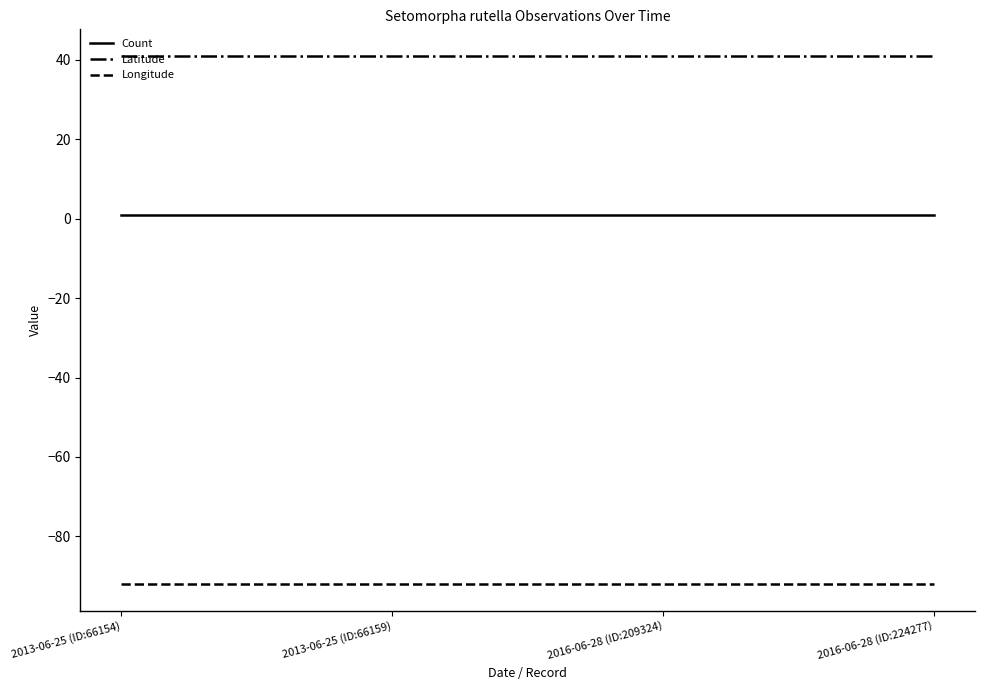

What is the minimum value for Longitude?

-92.0